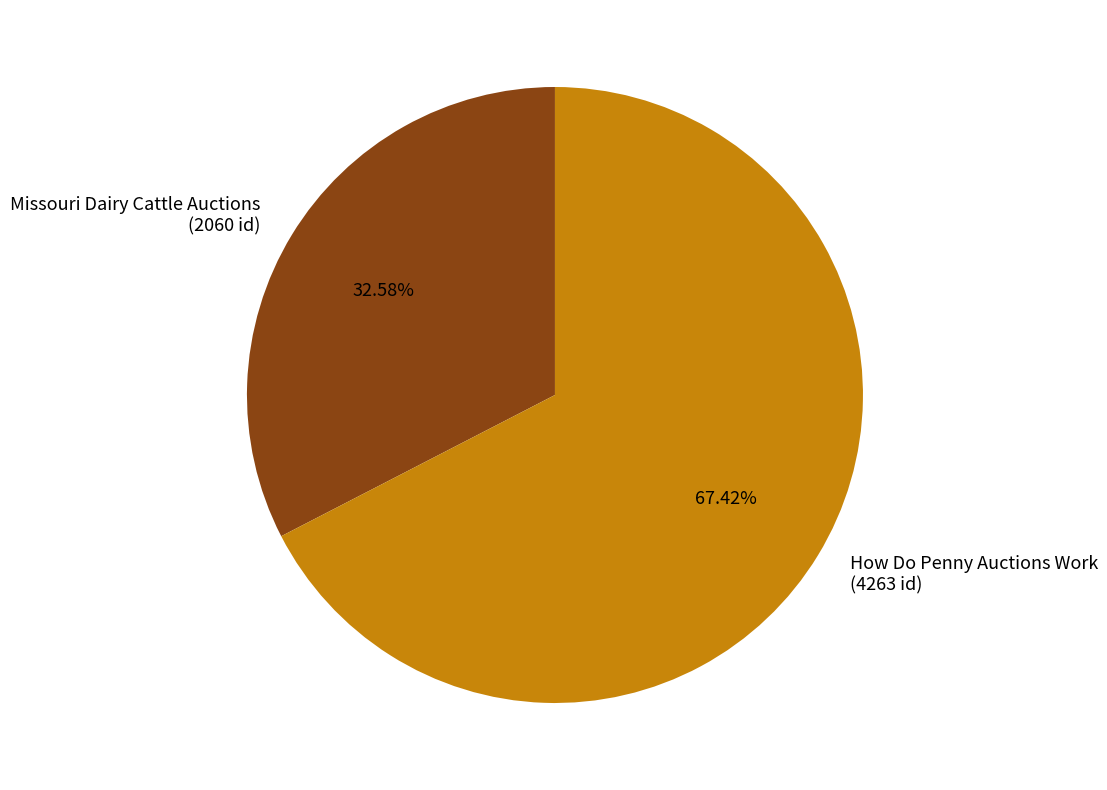

Approximately how many times larger is the value at Missouri Dairy Cattle Auctions compared to How Do Penny Auctions Work?

0.5